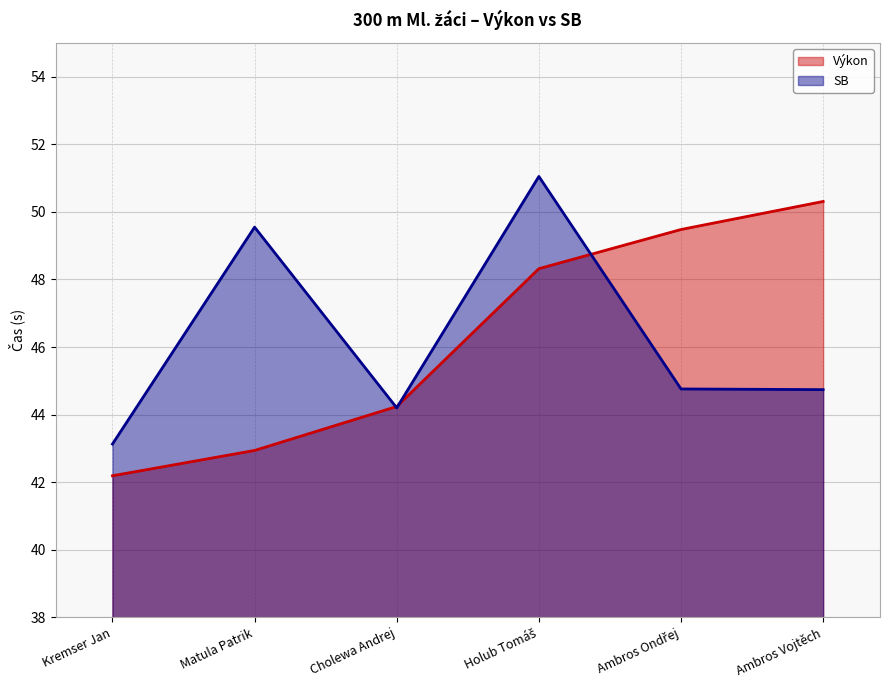

The Výkon series shows 44.2 at Cholewa Andrej. True or false?

True